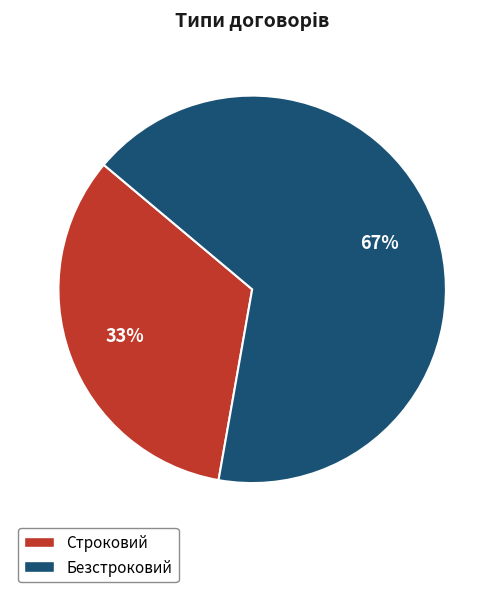

To the nearest percent, what is the average slice percentage?

50%